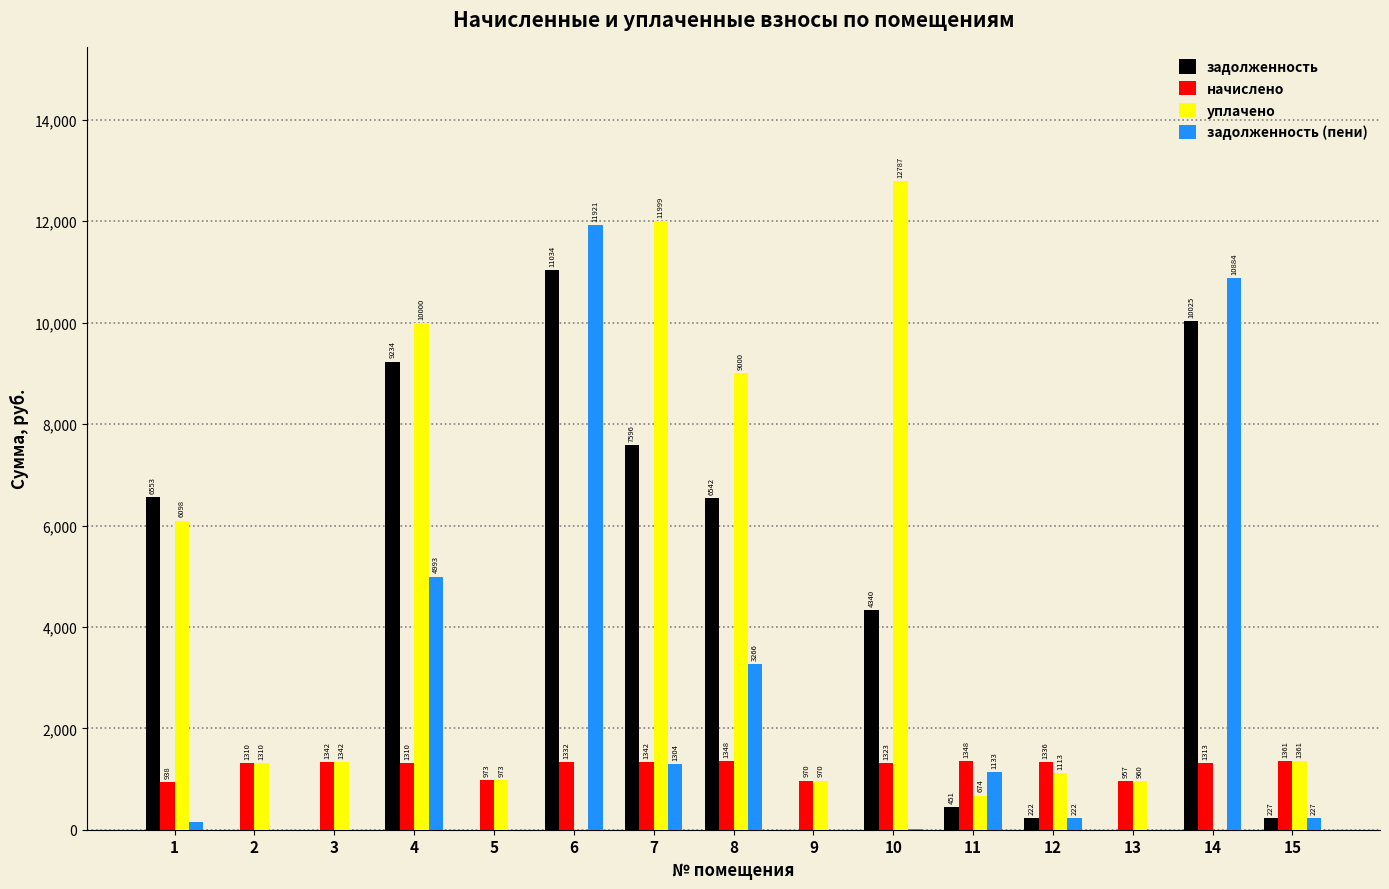

What is the approximate value of задолженность at 1?

6552.6